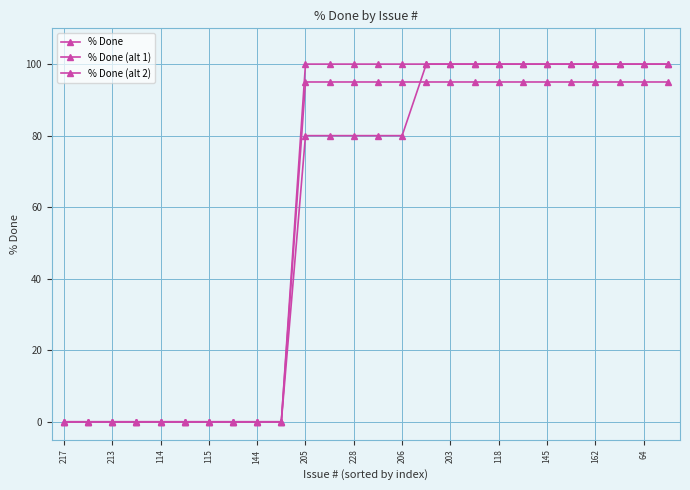

Is this an area chart (filled region under the line)?

No